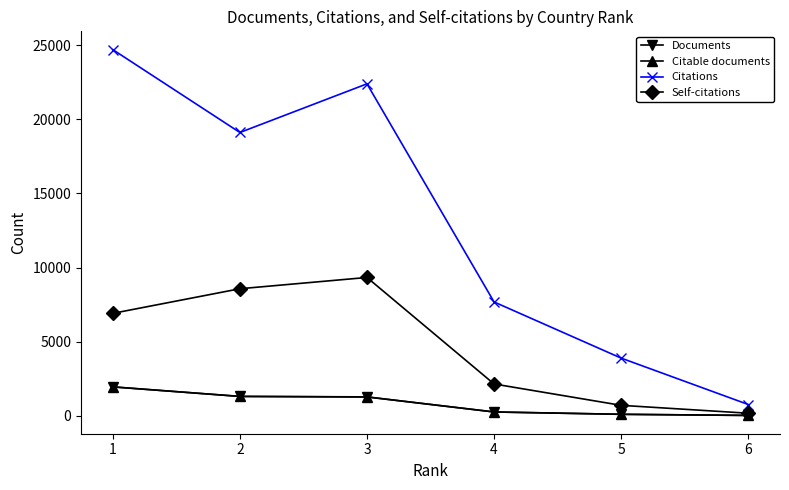

What is the value of the Self-citations point at the 2nd from the left?

8569